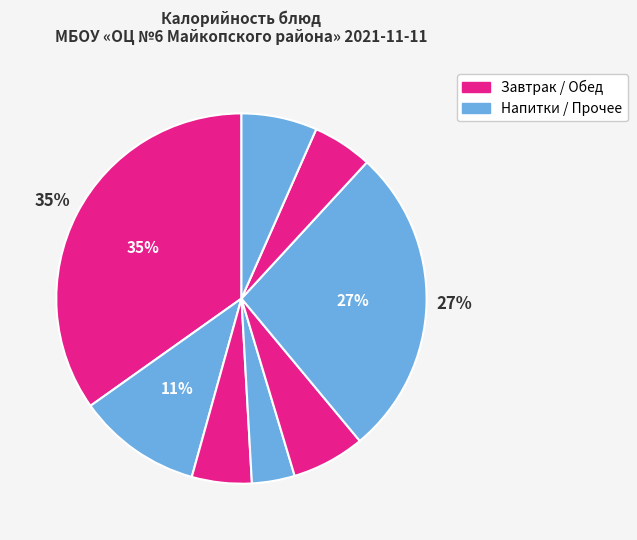

How many slices are in this pie chart?

8